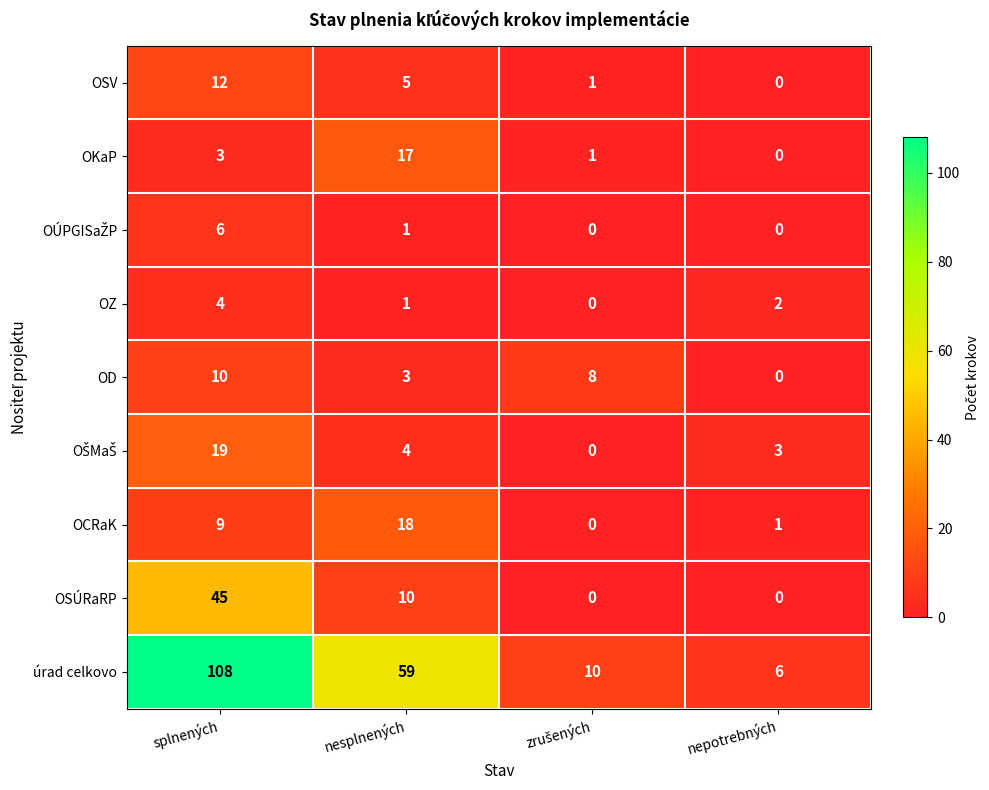

What is the difference between the OCRaK values at nesplnených and splnených?

9